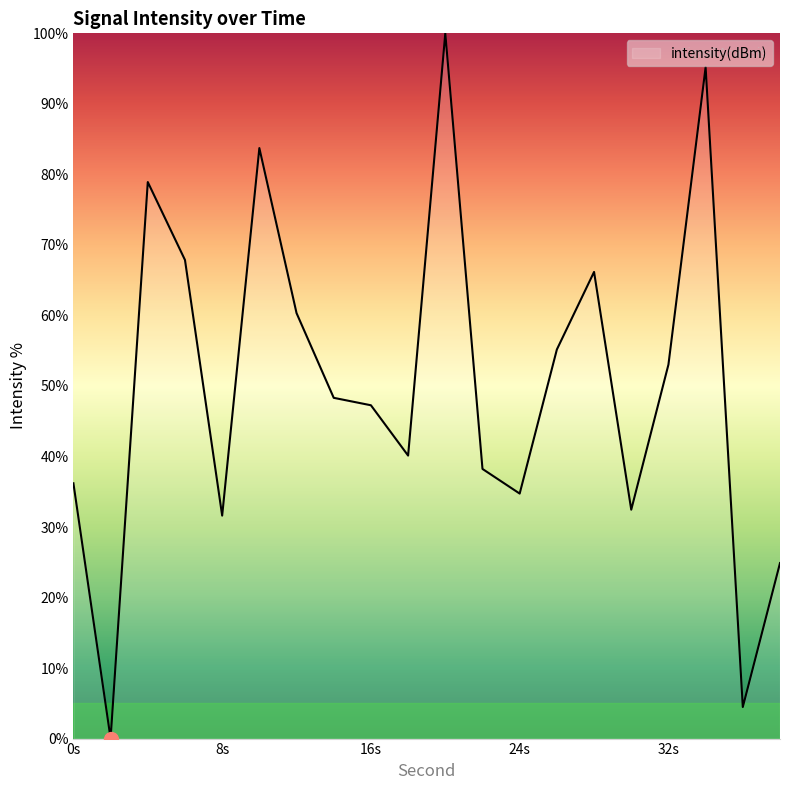

What is the greatest value displayed?

100.0